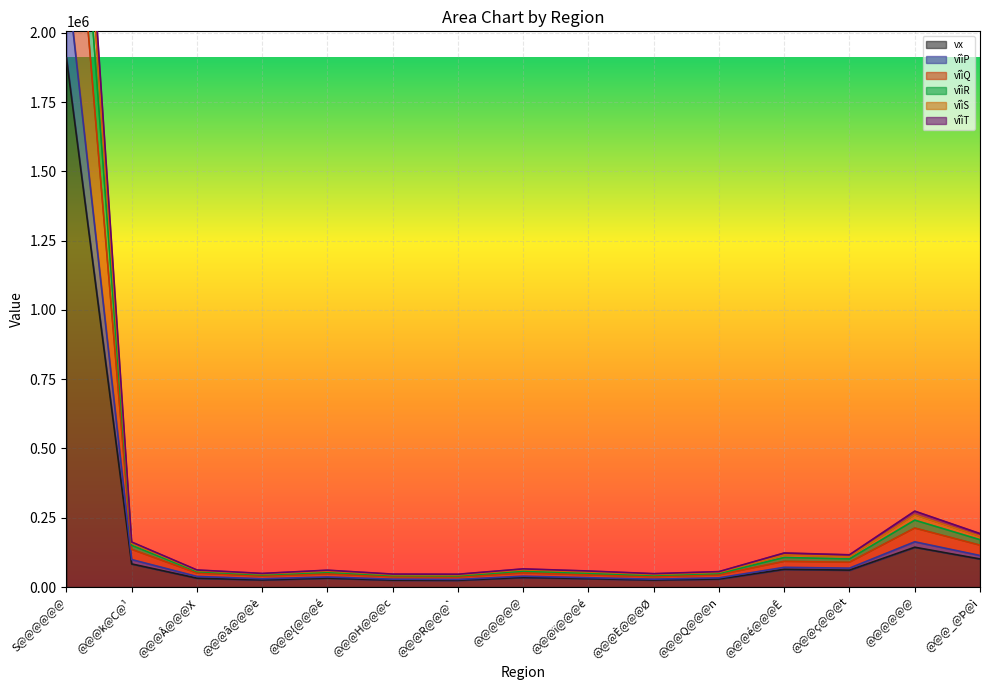

Rank the series at @@@é@@@Ê from highest to lowest value.

vîìR, vîìS, vîìQ, vîìP, vîìT, vx